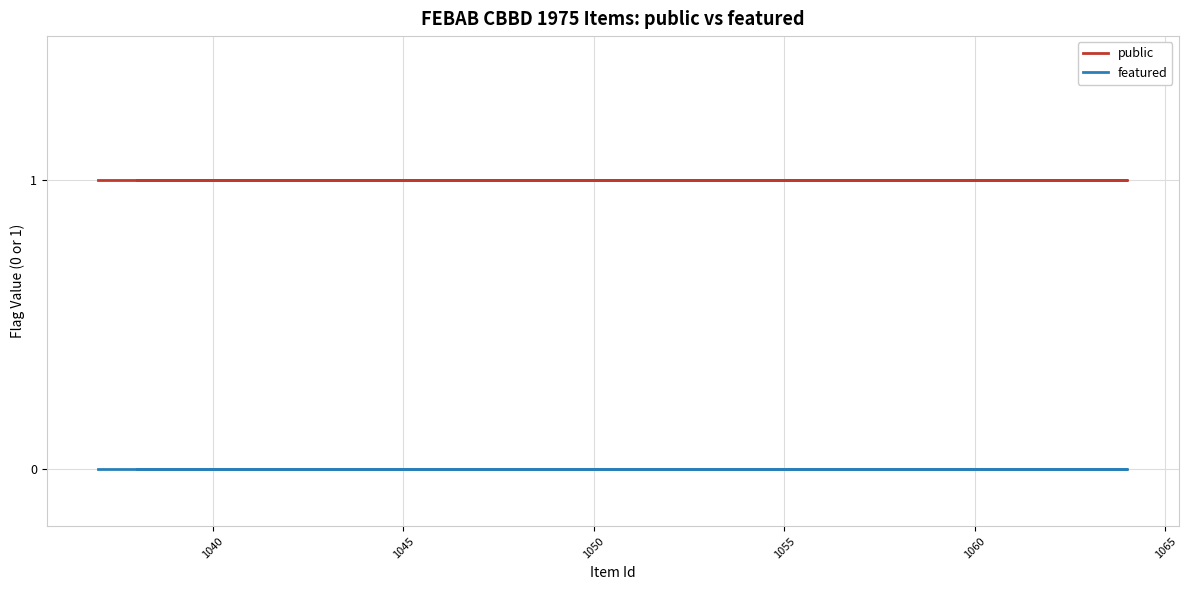

Reading right to left, list all the values displayed in this chart.

public: 1	1	1	1	1	1	1	1	1	1	1	1	1	1	1	1	1	1	1	1	1	1	1	1	1	1	1	1
featured: 0	0	0	0	0	0	0	0	0	0	0	0	0	0	0	0	0	0	0	0	0	0	0	0	0	0	0	0